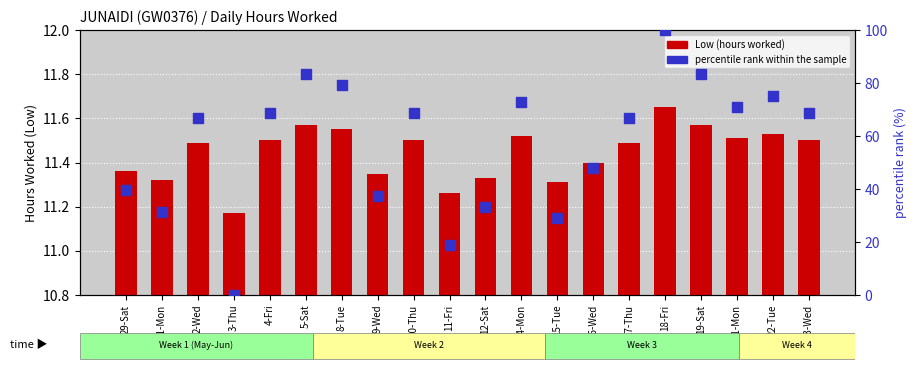

What is the total value across all series at 3-Thu?

11.2